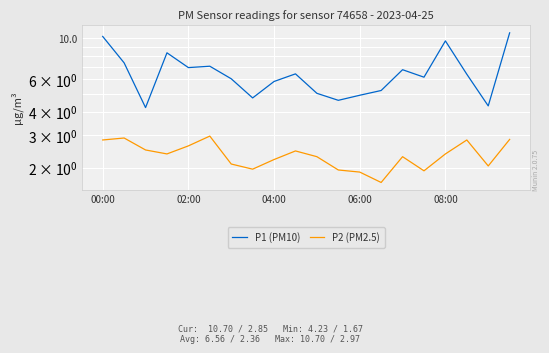

How many data points does each series have?

20